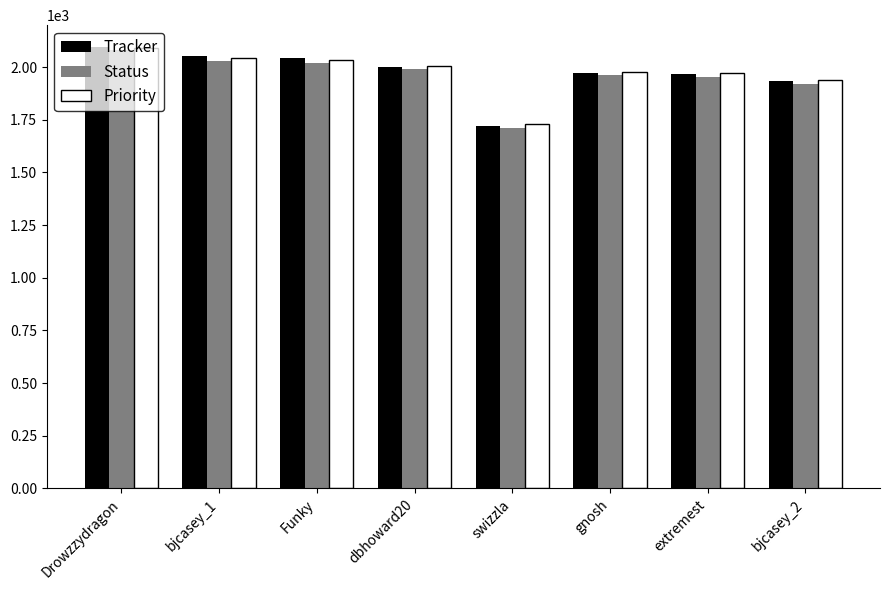

How many categories are shown in the chart?

8